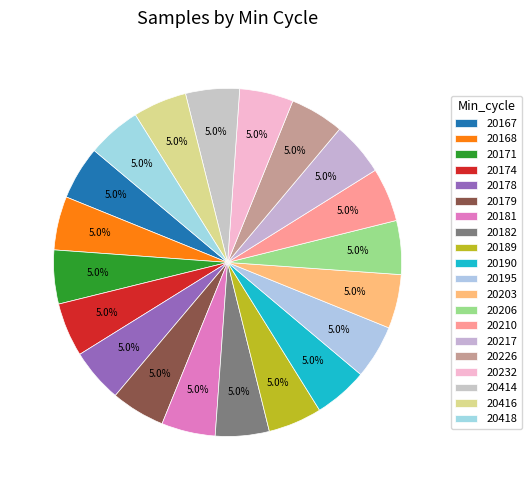

Is the sum of 20168 and 20167 greater than half?

No